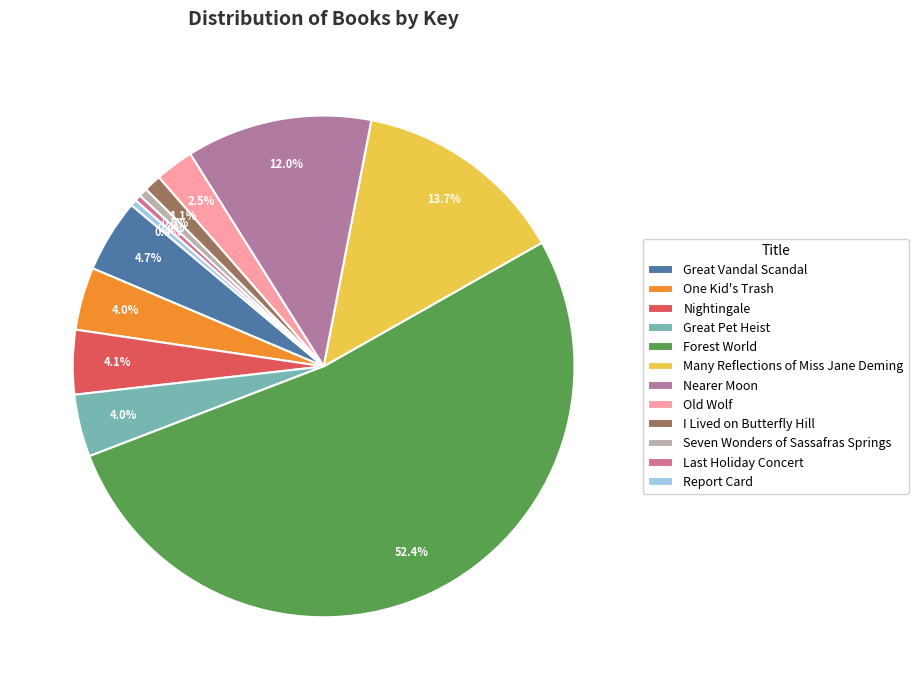

Rank the categories by value from lowest to highest.

Report Card, Last Holiday Concert, Seven Wonders of Sassafras Springs, I Lived on Butterfly Hill, Old Wolf, Great Pet Heist, One Kid's Trash, Nightingale, Great Vandal Scandal, Nearer Moon, Many Reflections of Miss Jane Deming, Forest World